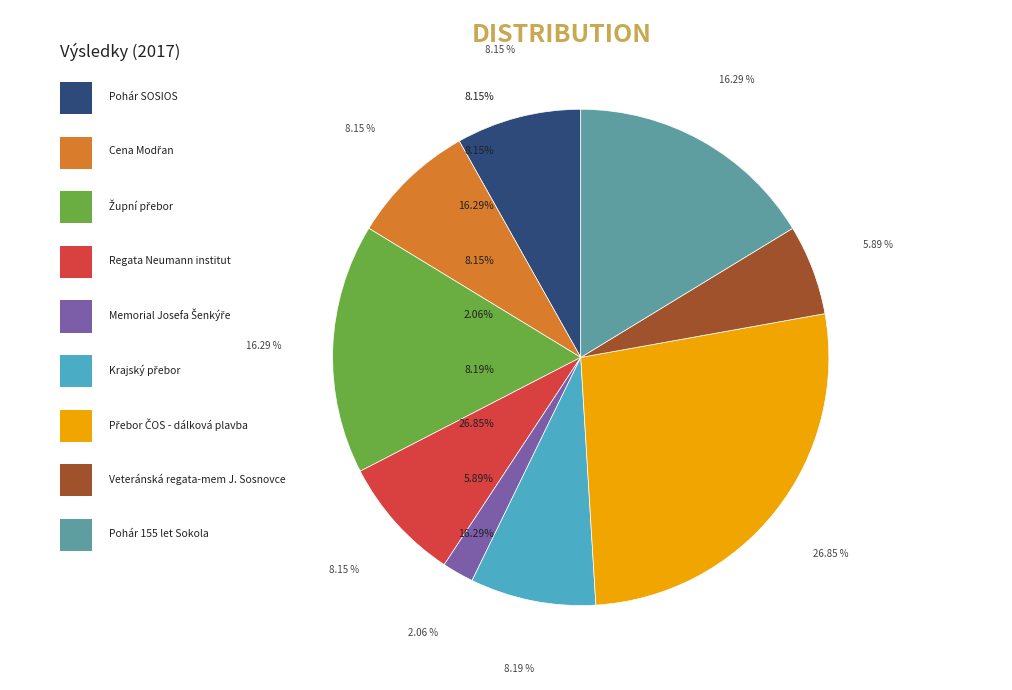

To the nearest percent, what is the combined percentage of Memorial Josefa Šenkýře and Veteránská regata-mem J. Sosnovce?

8%